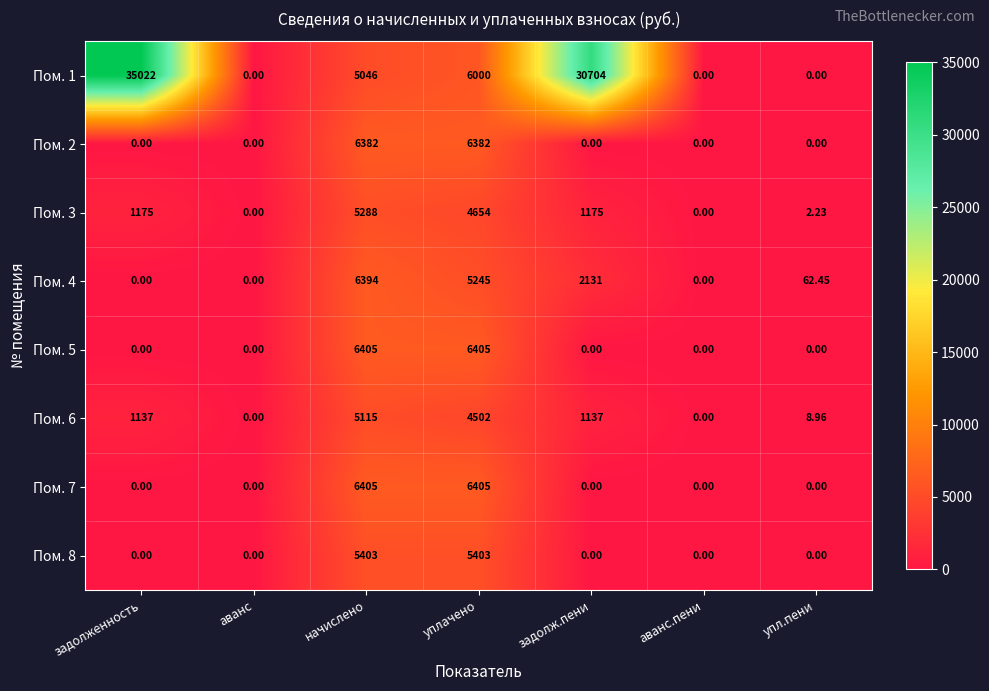

At which category is the sum across all series the highest?

начислено